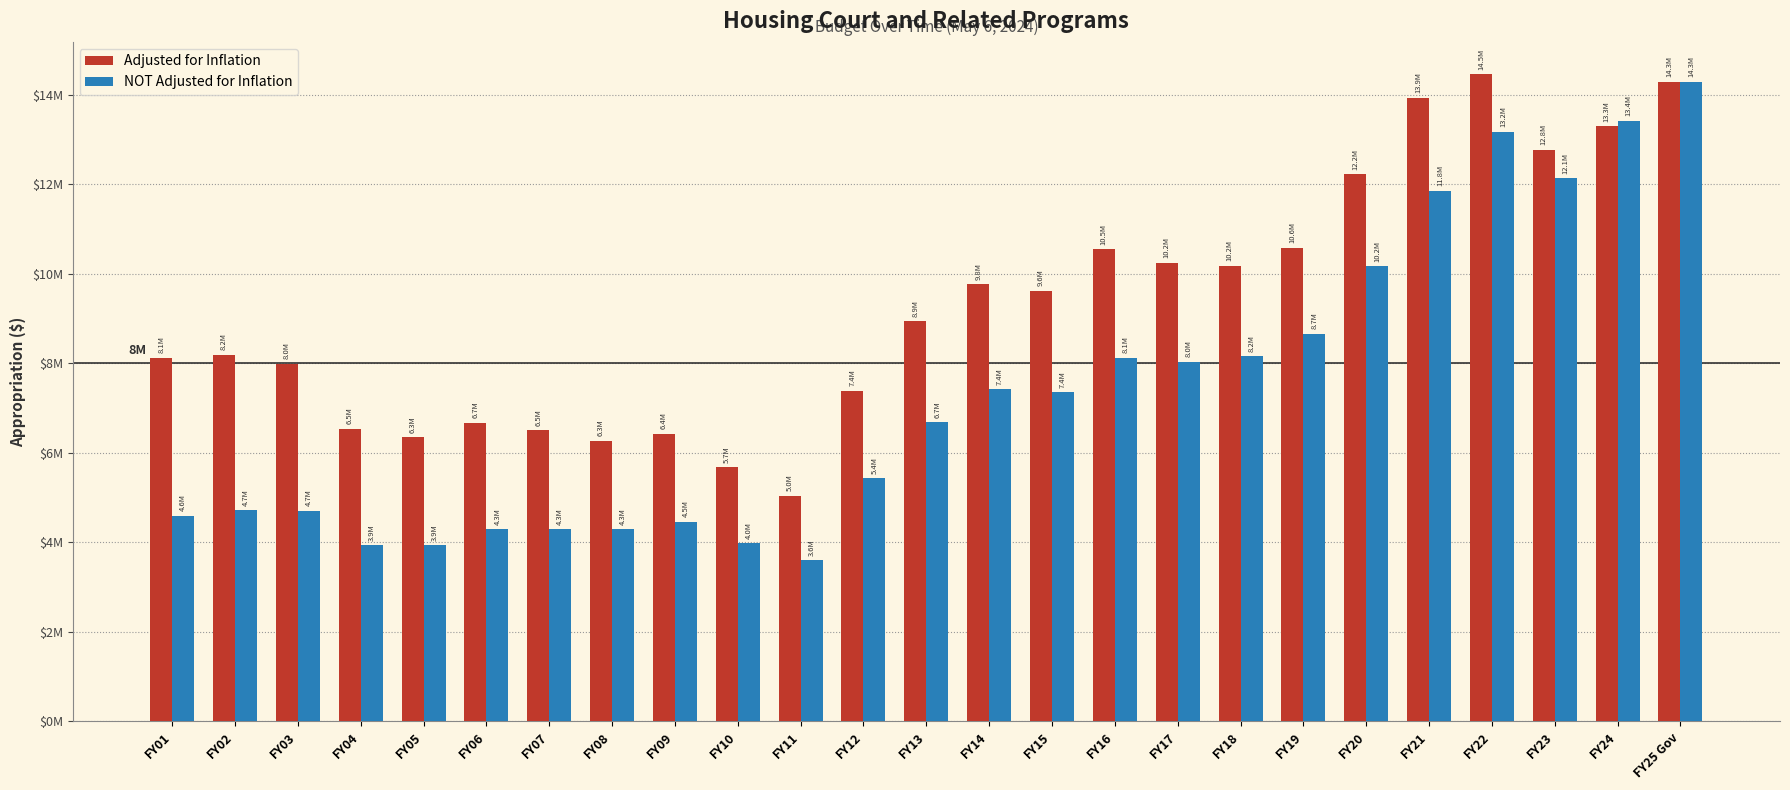

Which label corresponds to the smallest value in the chart?

FY11